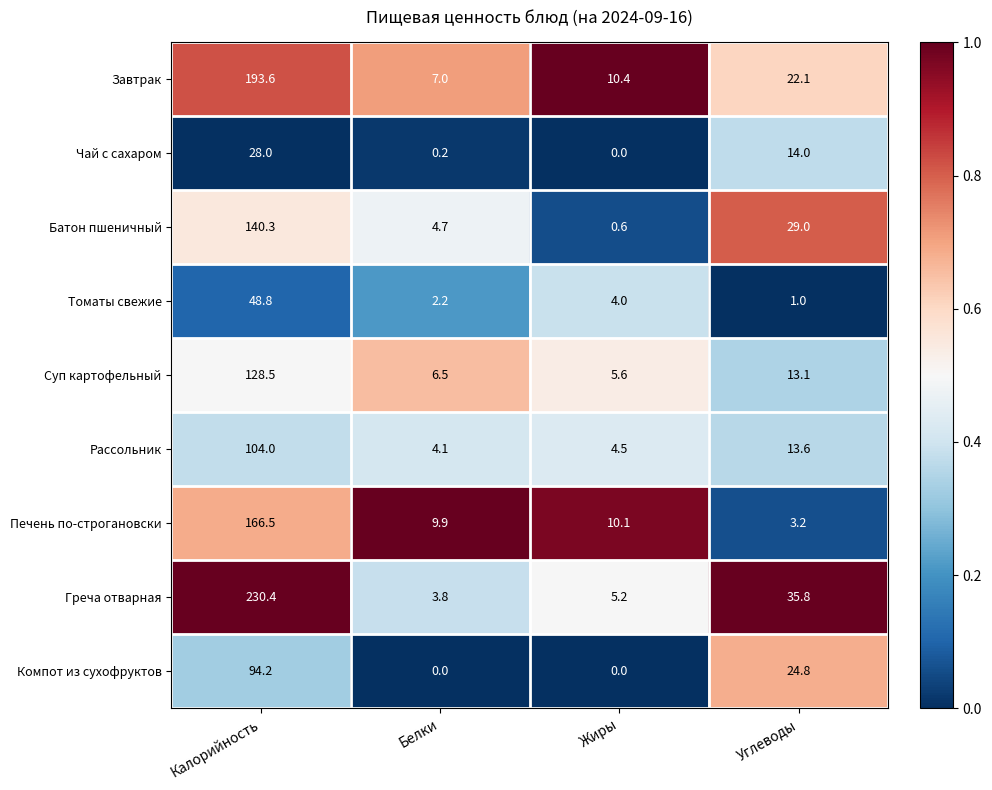

How many distinct data groups are displayed?

9